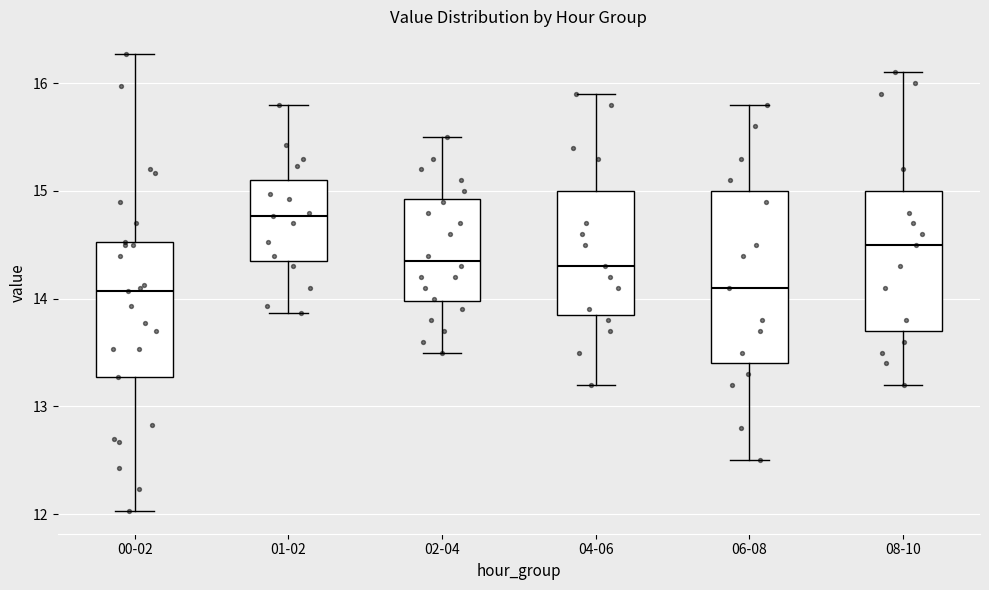

Reading left to right, transcribe this box plot: for each box, give where its median line is, the range the box spans, and where its two whiskers end, as read against the y-axis. The values are not printed on the chart, so give them approximately, as read against the axis.

00-02: median 14.1, box 13.3 to 14.5, whiskers 12.0 to 16.3
01-02: median 14.8, box 14.4 to 15.1, whiskers 13.9 to 15.8
02-04: median 14.4, box 14.0 to 14.9, whiskers 13.5 to 15.5
04-06: median 14.3, box 13.9 to 15.0, whiskers 13.2 to 15.9
06-08: median 14.1, box 13.4 to 15.0, whiskers 12.5 to 15.8
08-10: median 14.5, box 13.7 to 15.0, whiskers 13.2 to 16.1